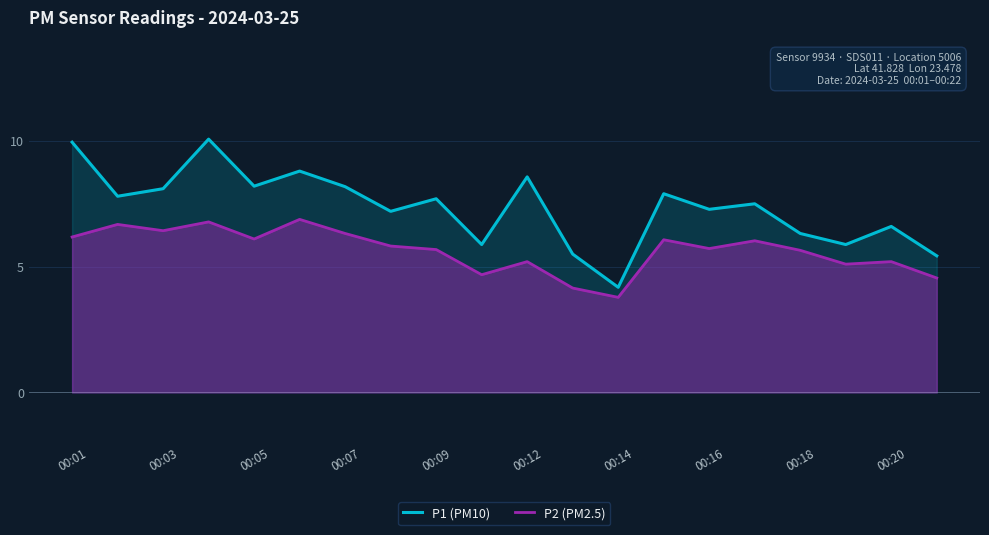

True or false: P1 (PM10) has more than 1 points higher than both neighbors.

True